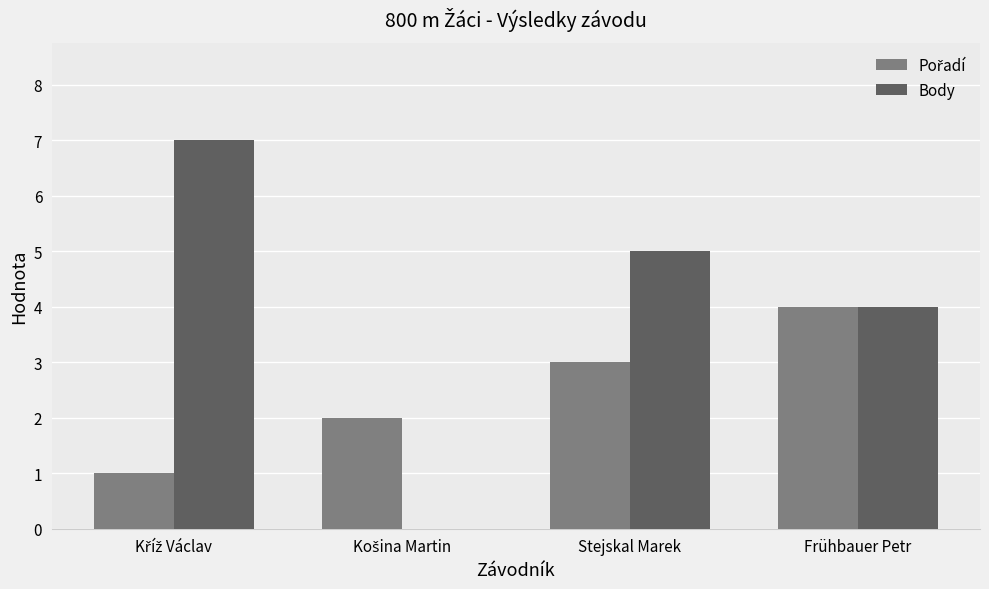

How many Body values are between 4 and 7?

3